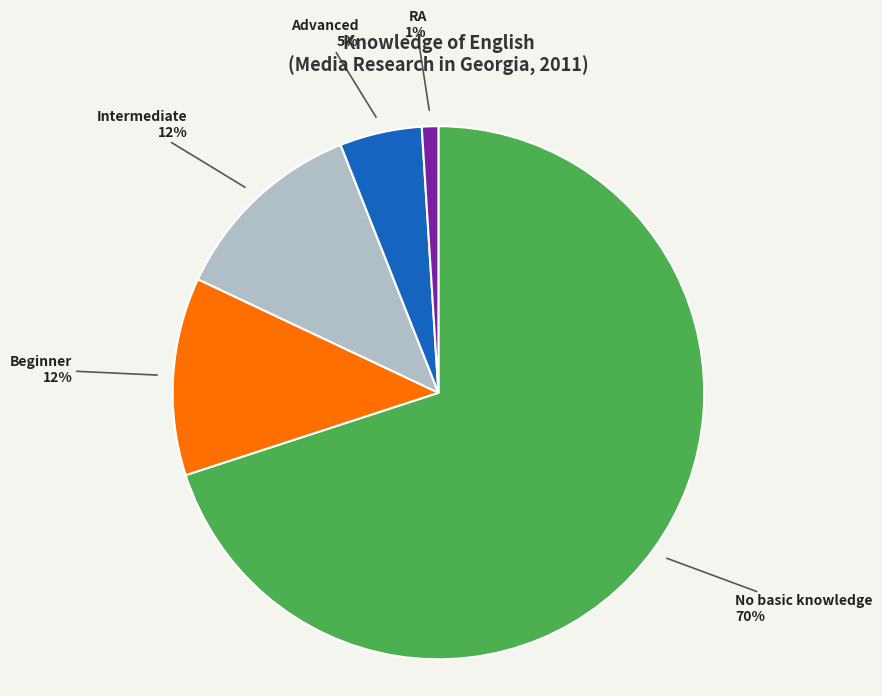

Is there any slice that represents more than half of the pie?

Yes